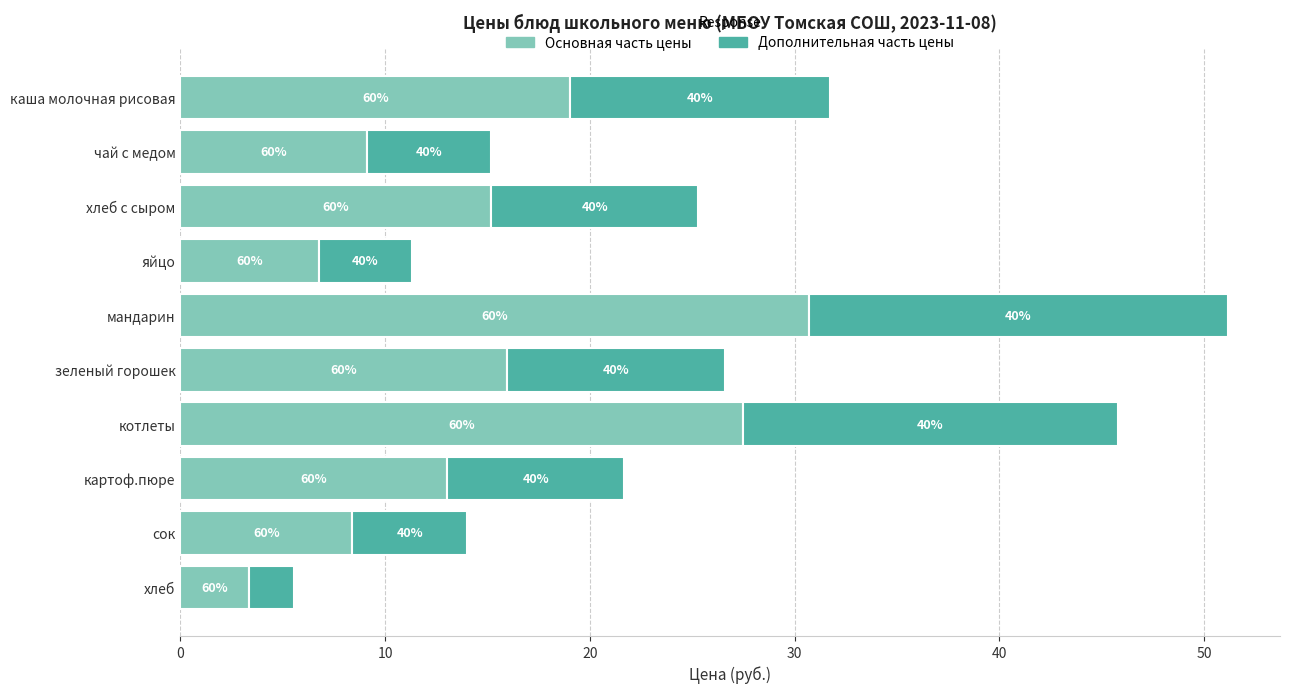

What are all the series names shown in the legend?

Основная часть цены, Дополнительная часть цены